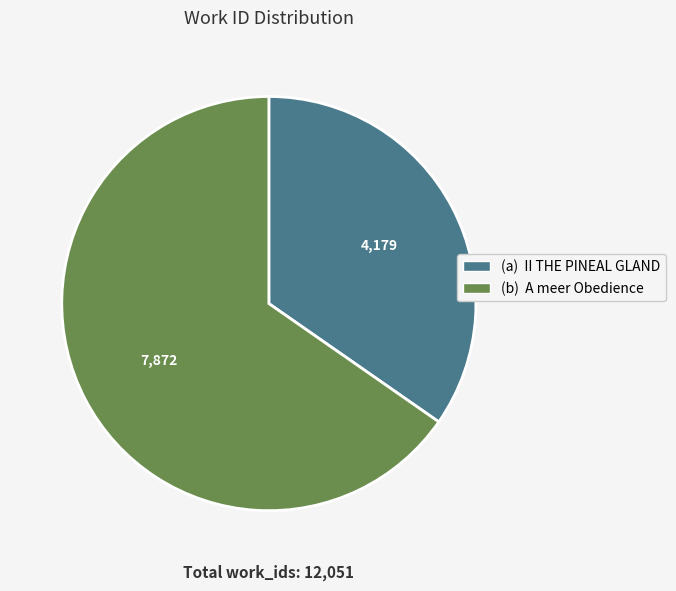

Which category has the smallest portion of the pie?

(a) II THE PINEAL GLAND